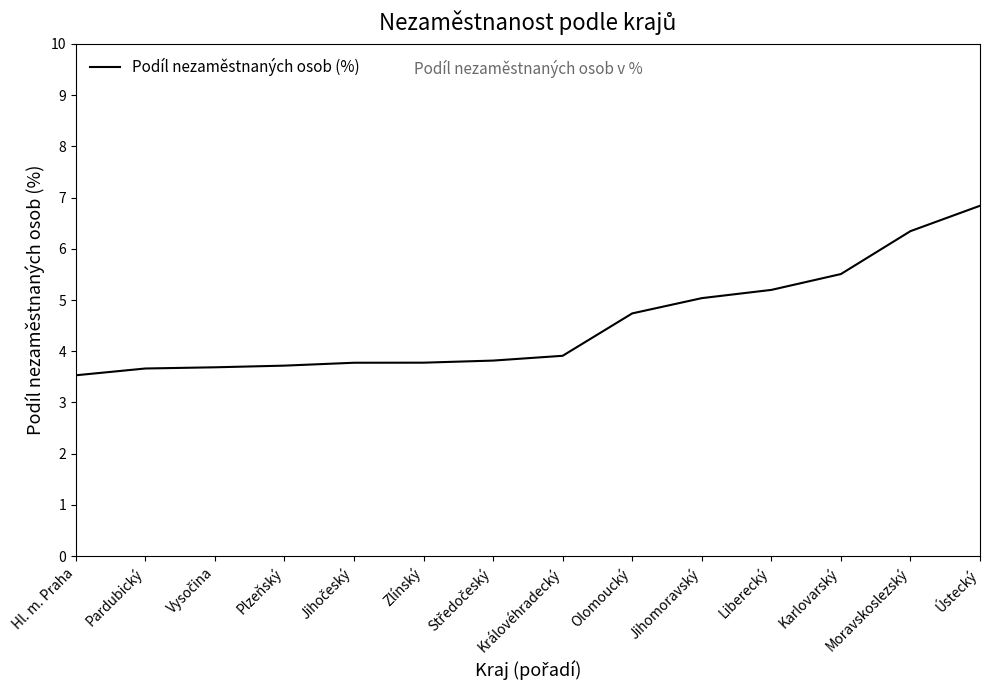

Approximately how many times larger is the value at Olomoucký compared to Karlovarský?

0.9